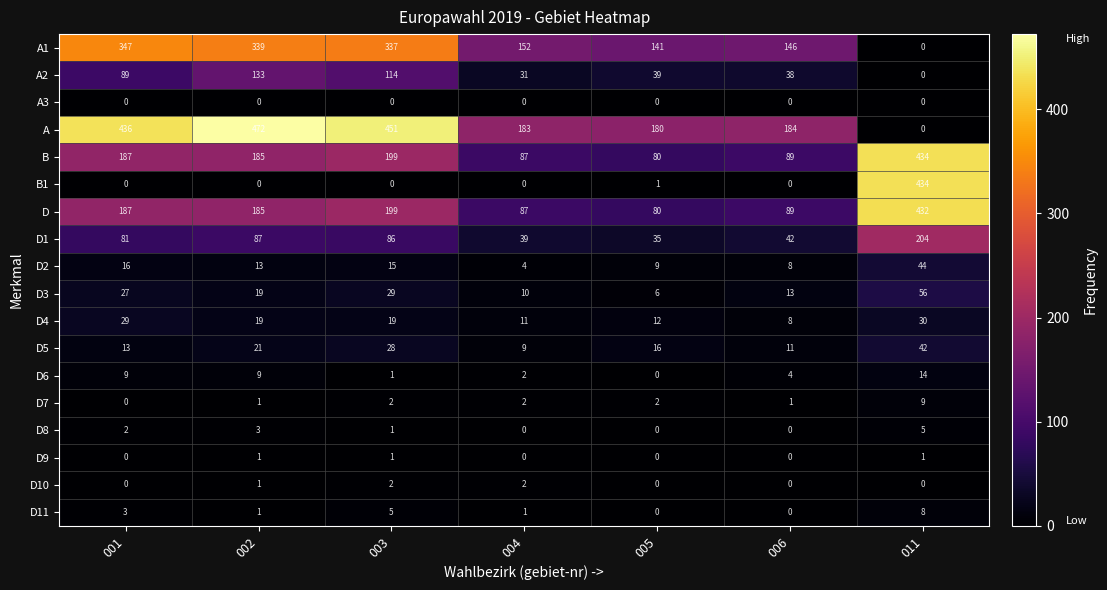

How many data points in D5 are less than 16?

3